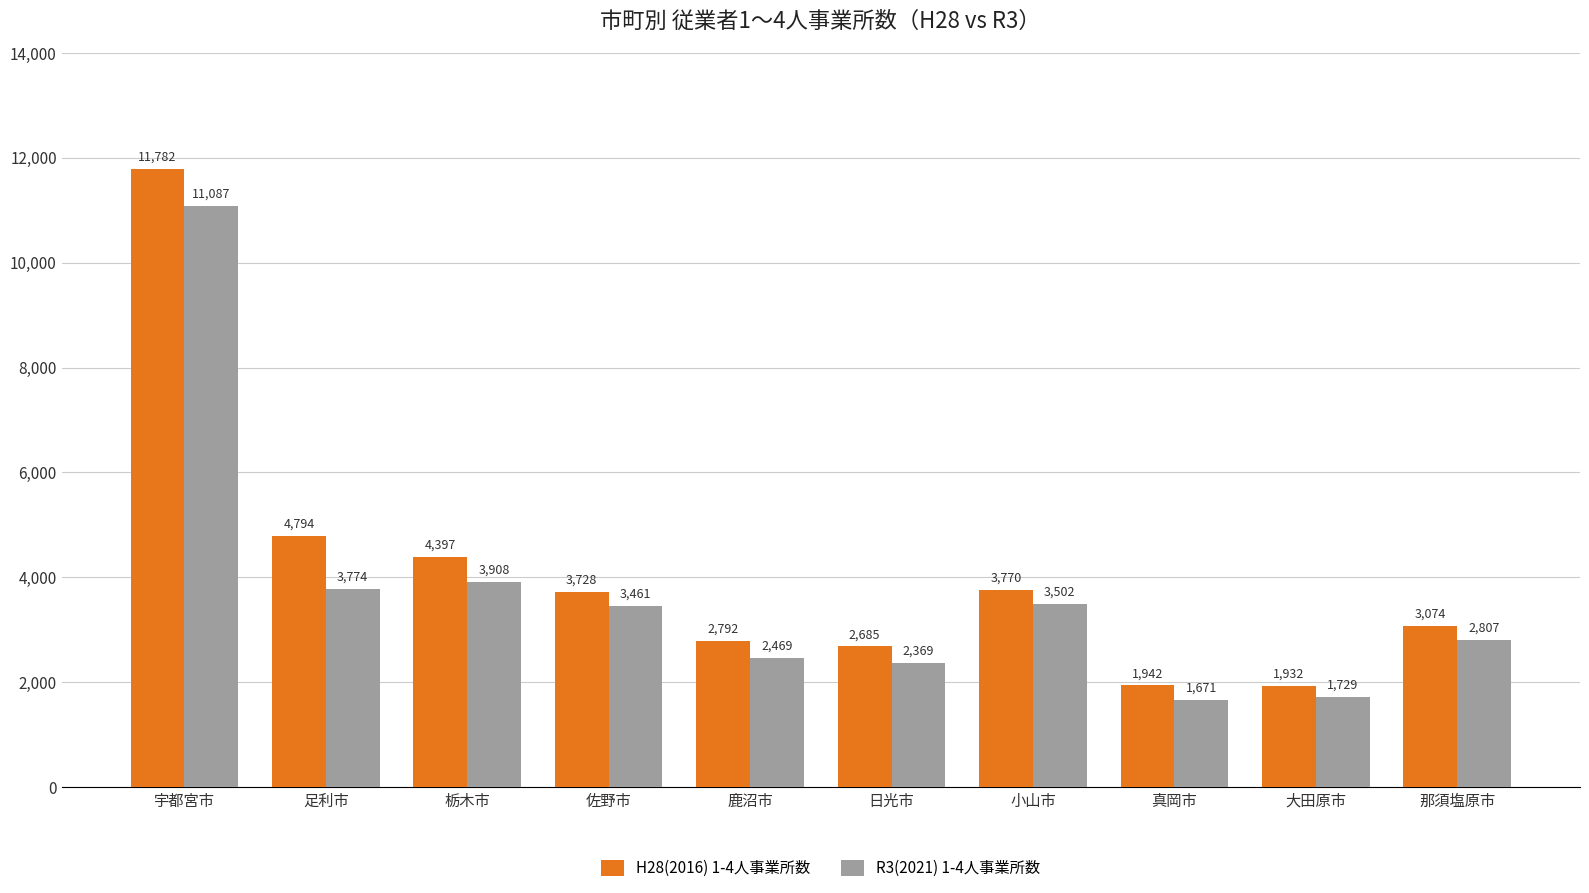

Which series has the widest spread of values?

H28(2016) 1-4人事業所数